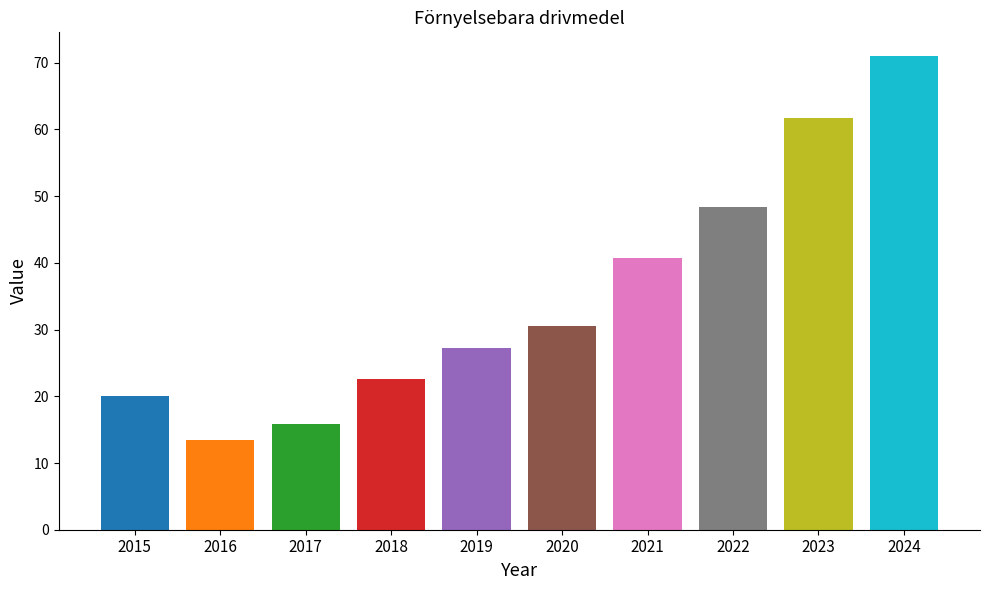

The chart shows a value of 78.0 at 2022. True or false?

False